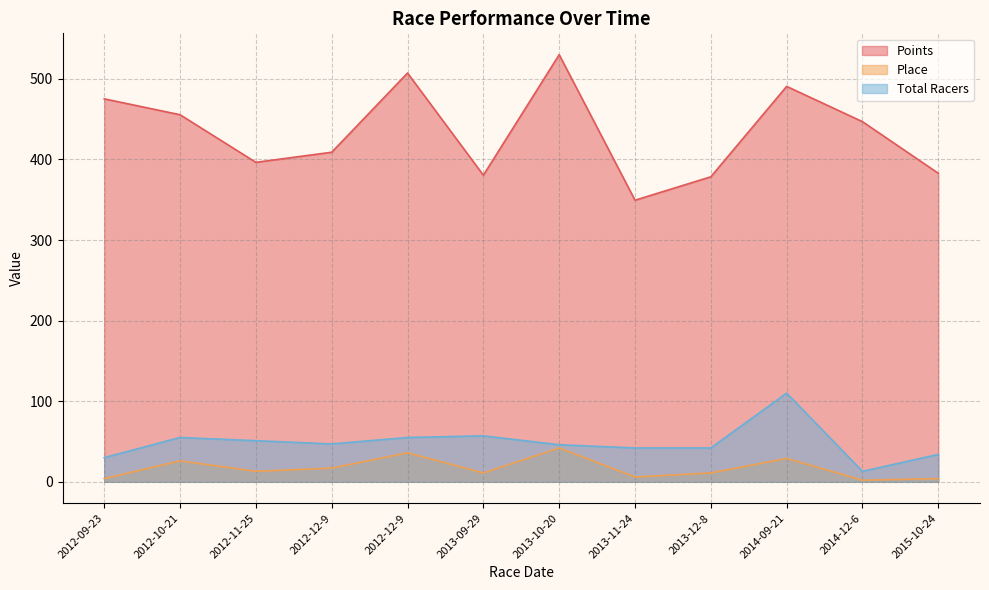

Does the chart display data point markers on the line(s)?

No